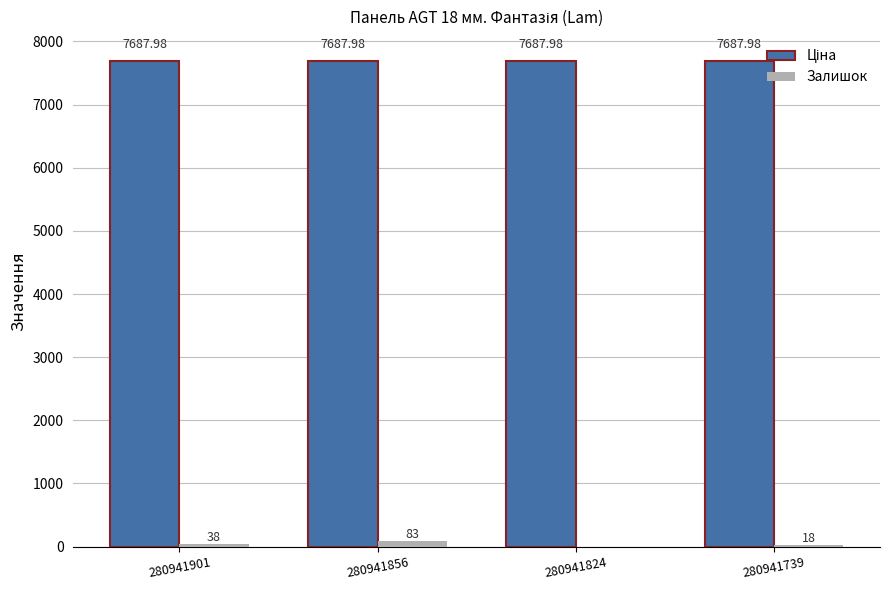

What is the spread (max minus min) of values at 280941901?

7650.0